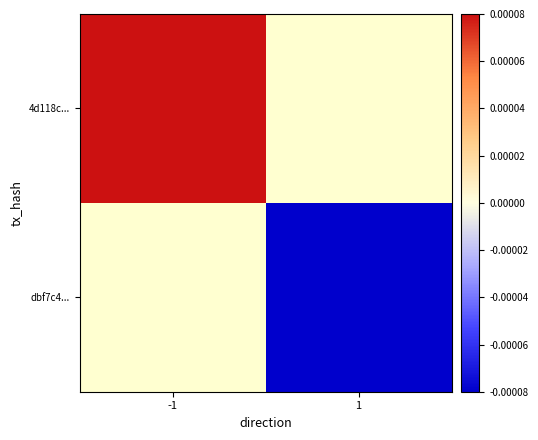

The value of 4d118c... at -1 is 0.0. True or false?

False